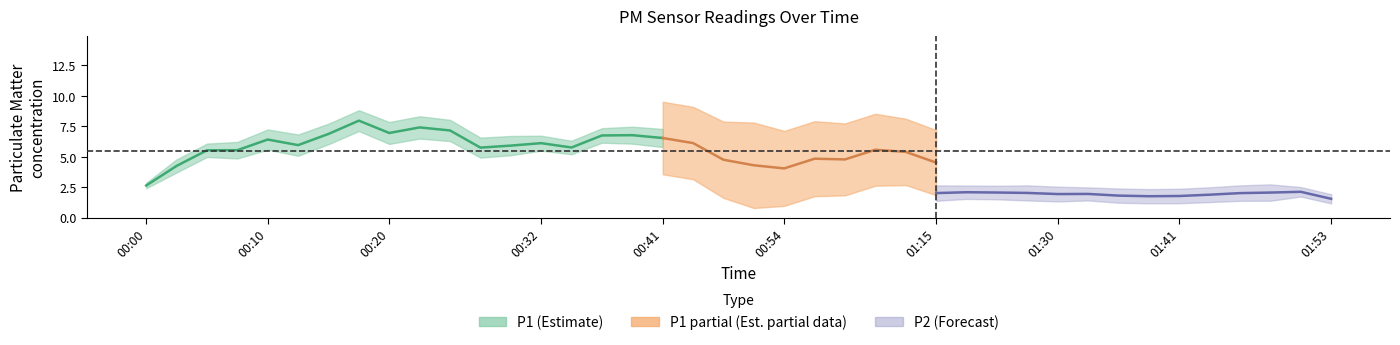

What is the label of the 5th point from the left?

00:10